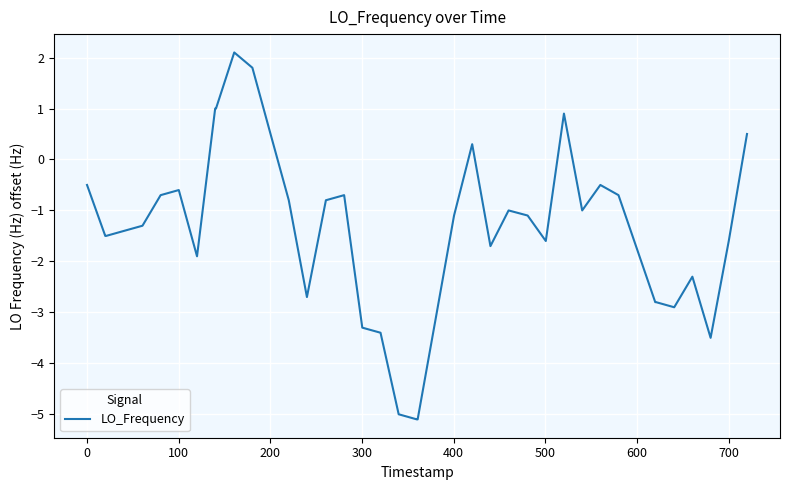

What is the maximum value shown in the chart?

2.1